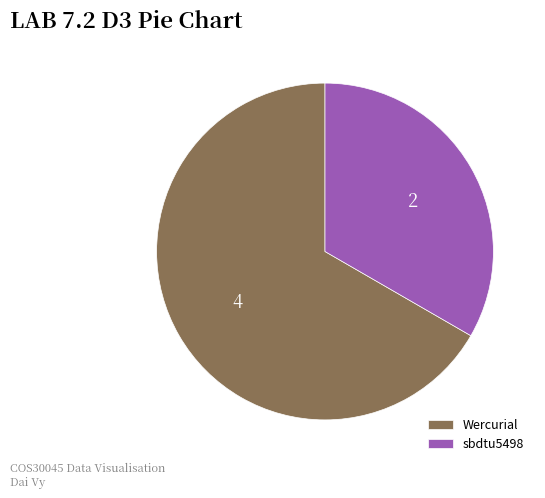

The sbdtu5498 slice represents 33% of the pie. True or false?

True